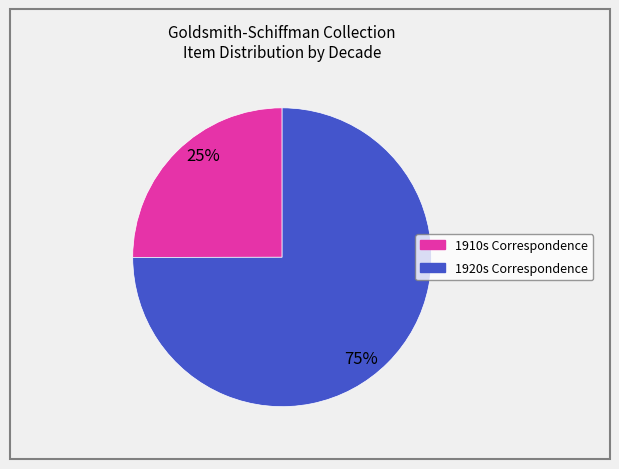

Is there a majority slice in this chart?

Yes